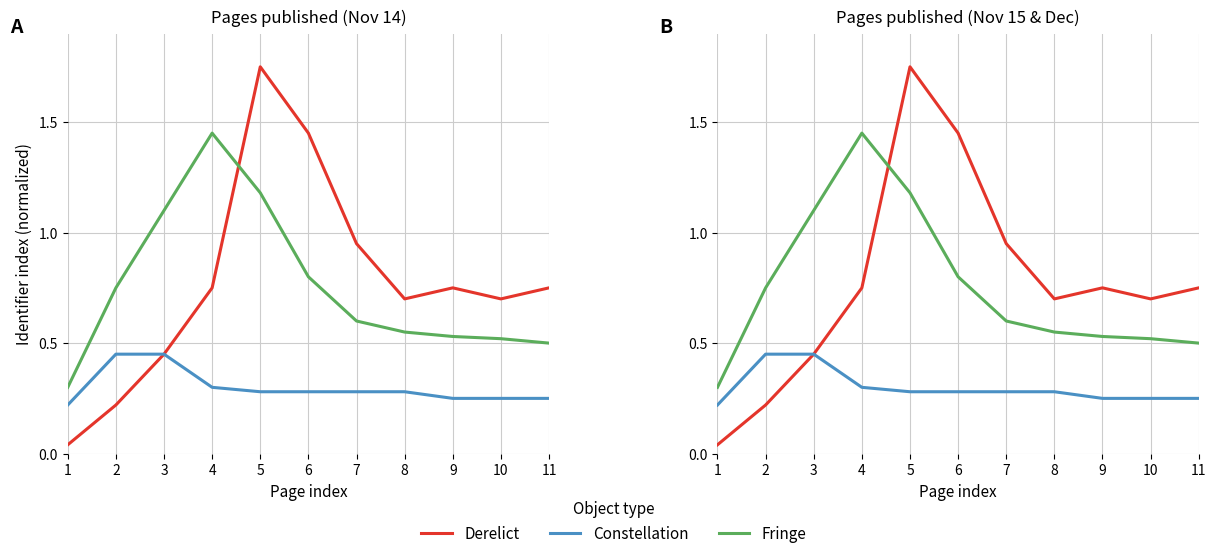

How many distinct data groups are displayed?

3